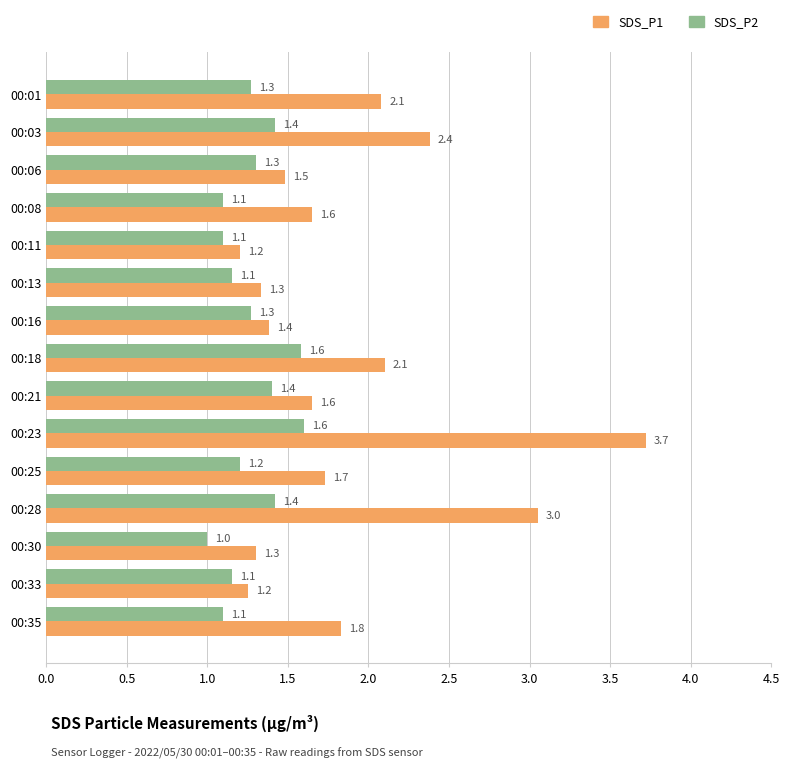

Rank the series by their average value, from highest to lowest.

SDS_P1, SDS_P2